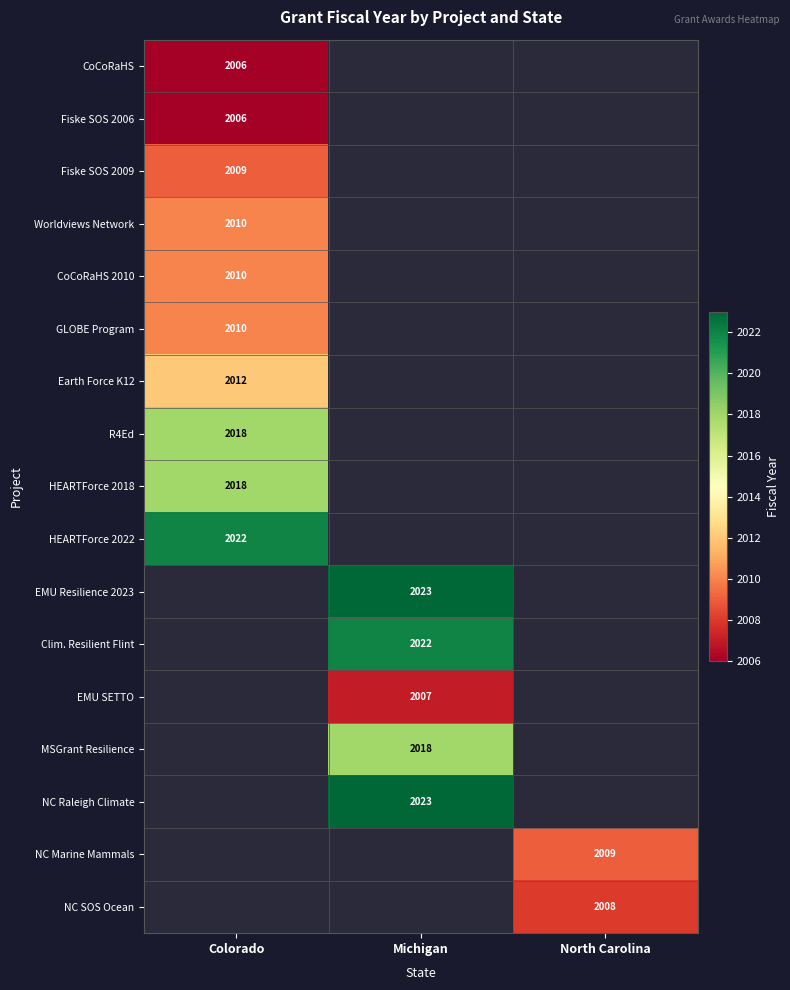

The value of NC SOS Ocean at North Carolina is 528. True or false?

False